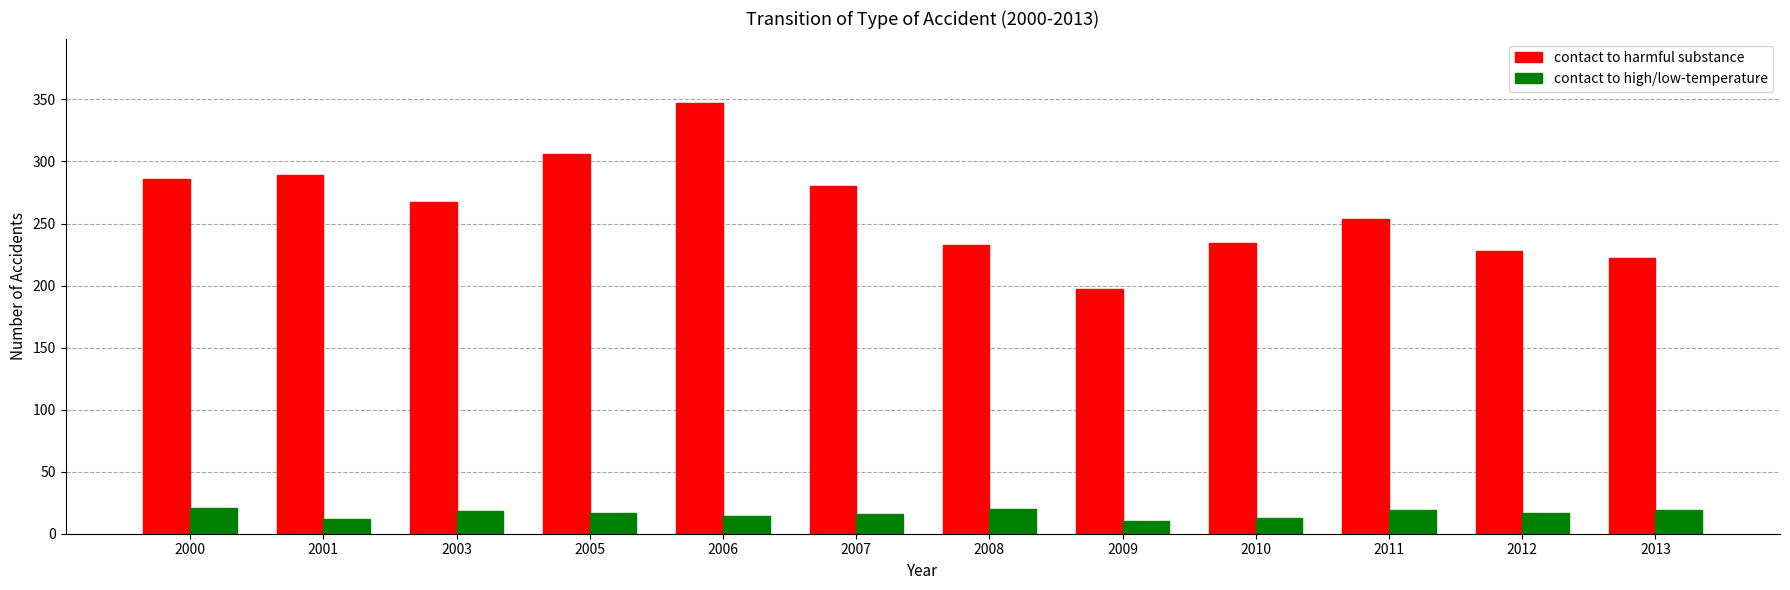

How many bars are there in total?

24